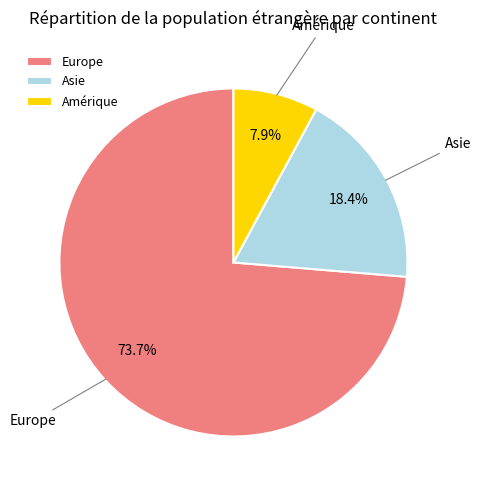

Count the number of slices in the pie.

3